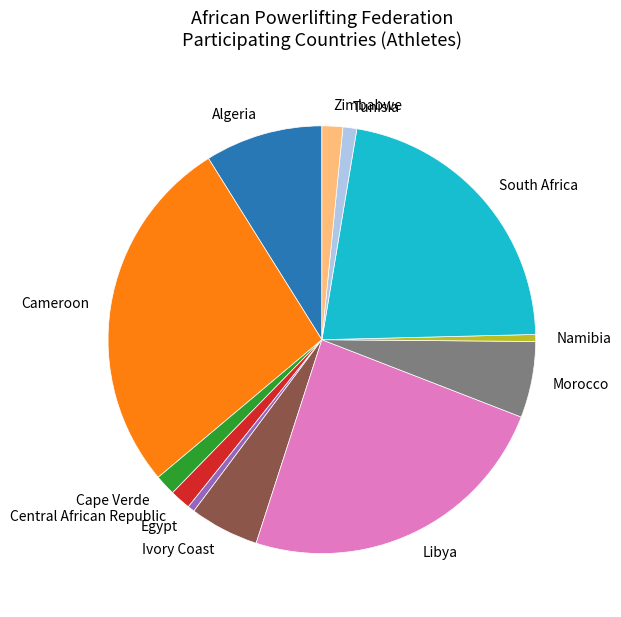

Is it true that Egypt is 1% of the pie?

True